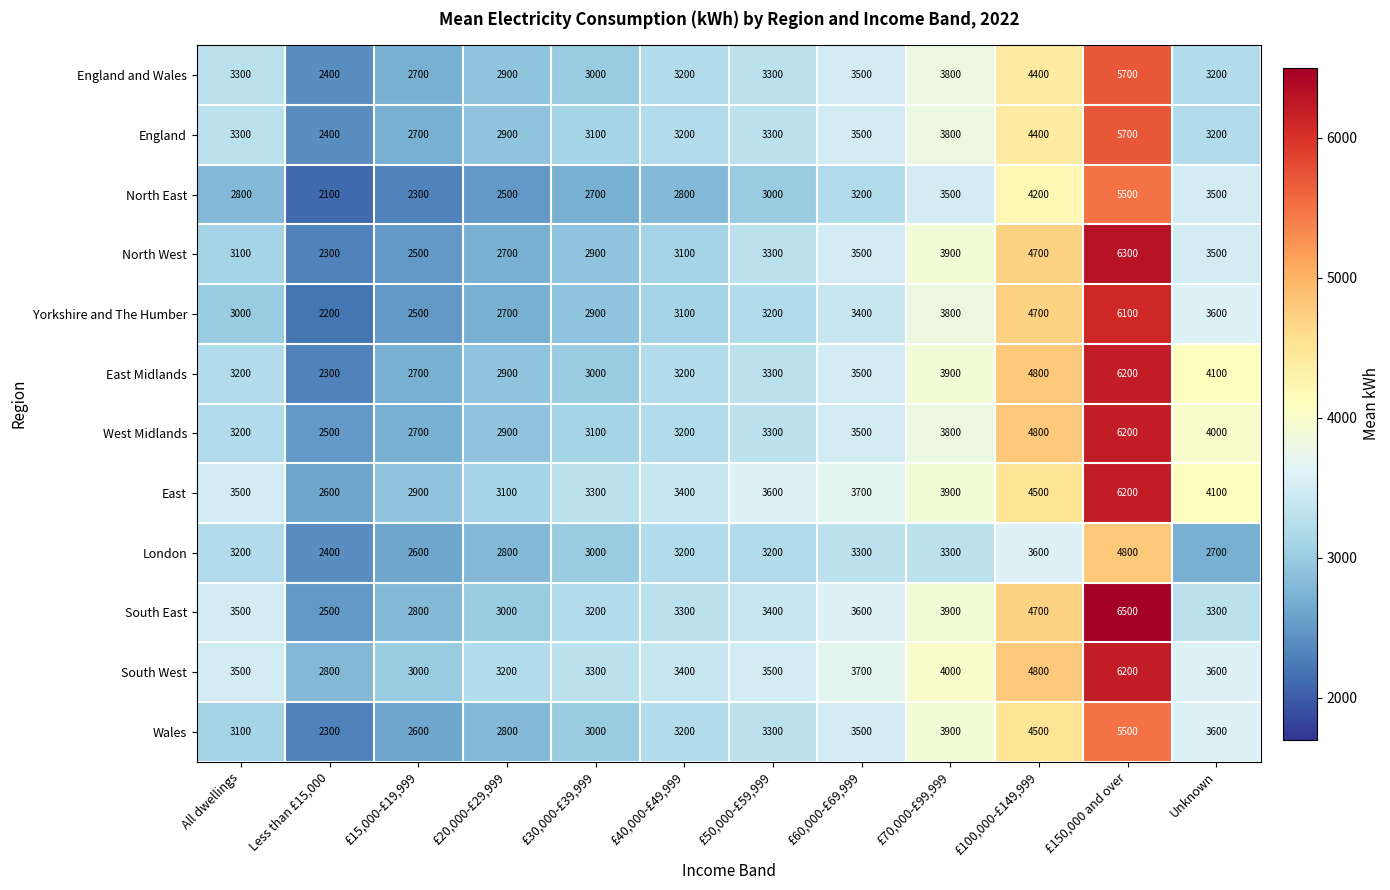

Between £30,000-£39,999 and £70,000-£99,999, which series saw the biggest shift?

North West